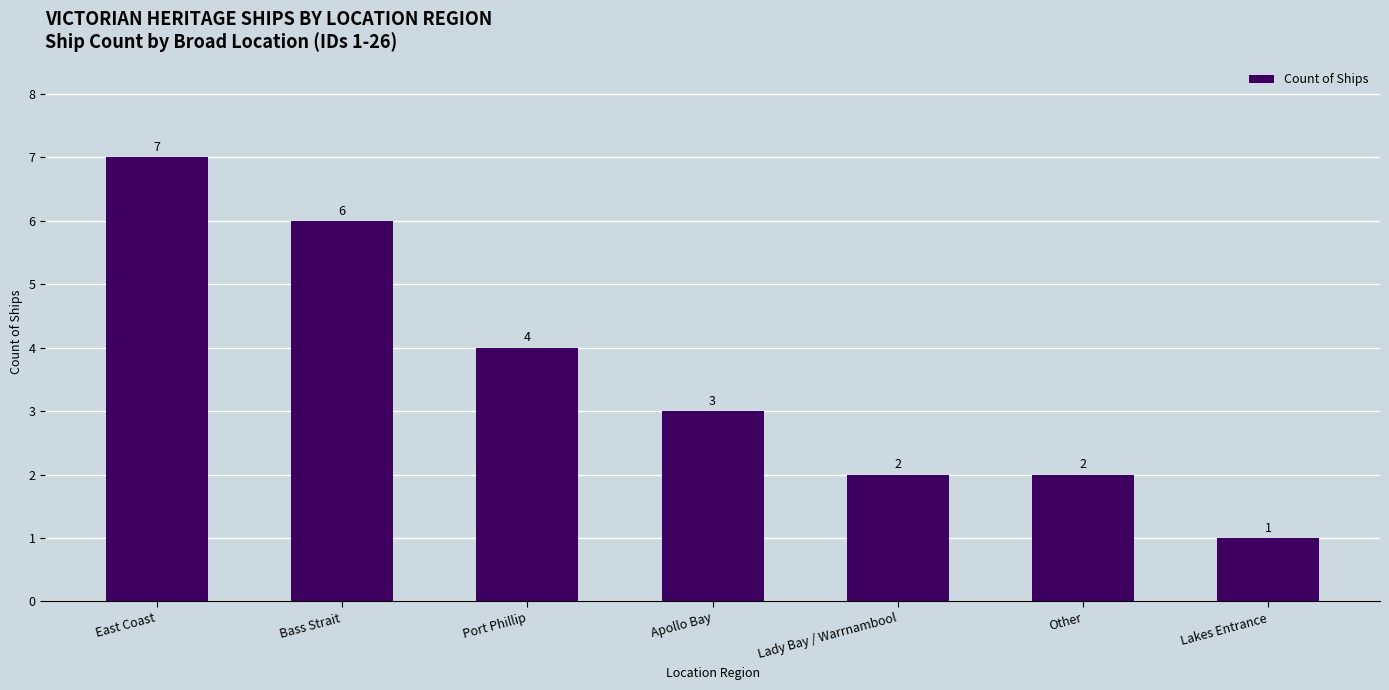

What value does the data have at East Coast?

7